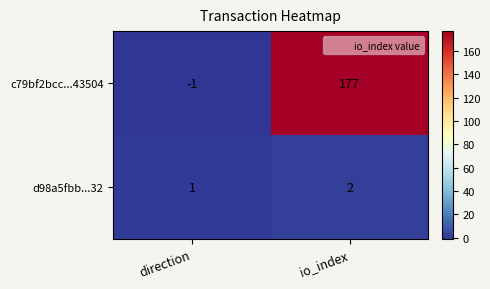

Which series changed the most between direction and io_index?

c79bf2bcc...43504